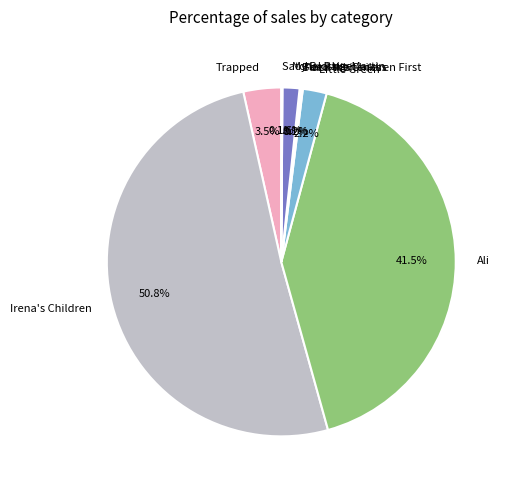

To the nearest percent, what is the difference between the largest and smallest slice percentages?

51%